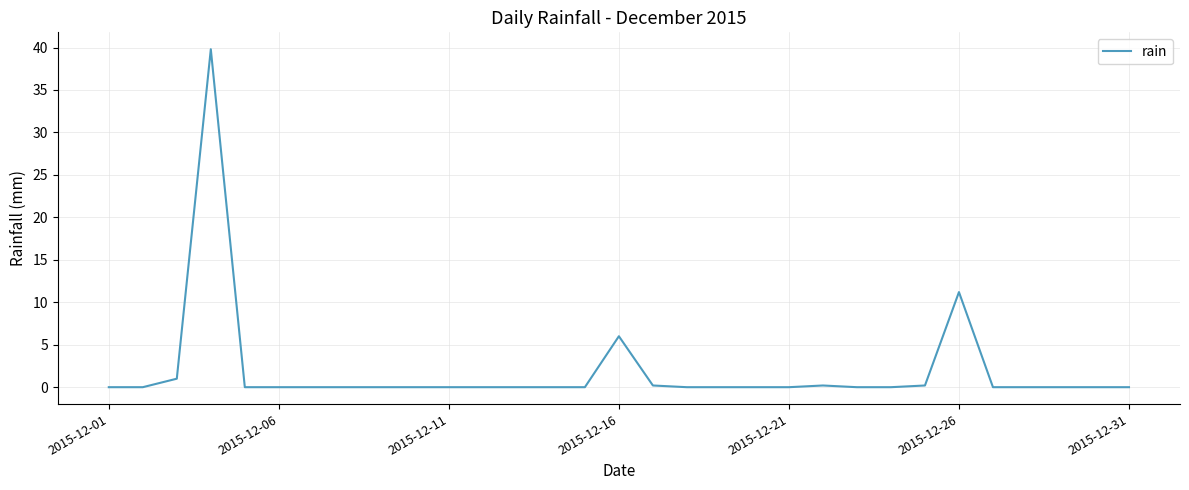

What is the greatest value displayed?

39.8